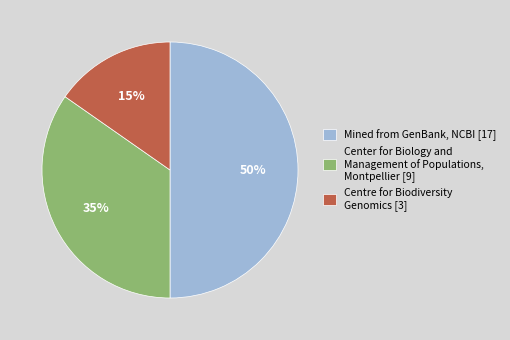

Rank the categories by value from highest to lowest.

Mined from GenBank, NCBI [17], Center for Biology and Management of Populations, Montpellier [9], Centre for Biodiversity Genomics [3]